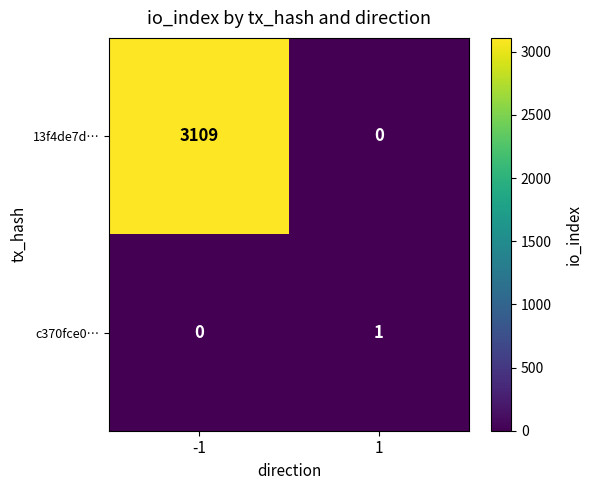

Reading right to left, what are all the values shown in this chart?

13f4de7d…: 0	3109
c370fce0…: 1	0